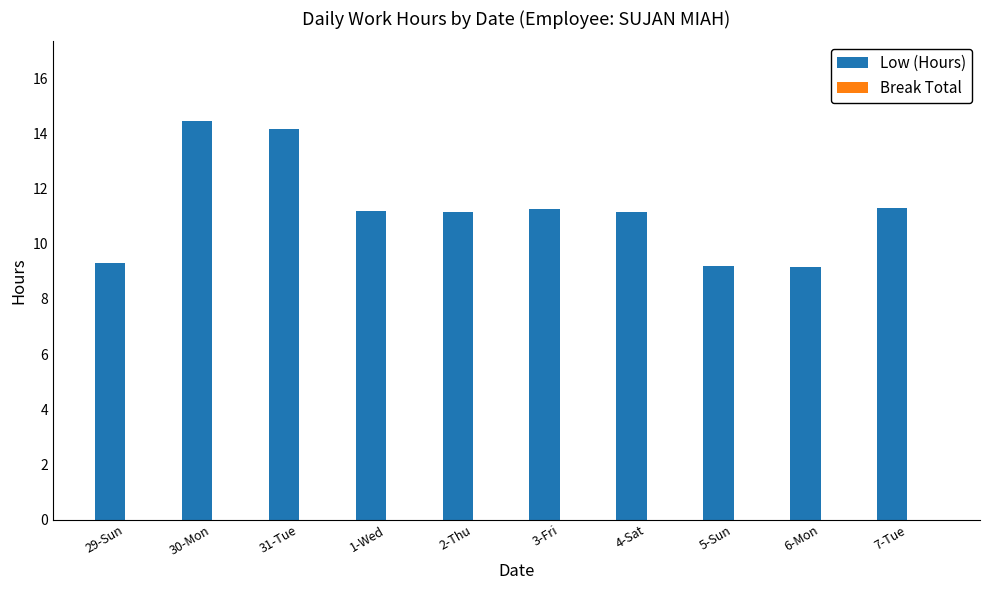

The chart shows a value of 11.1 at 2-Thu. True or false?

True